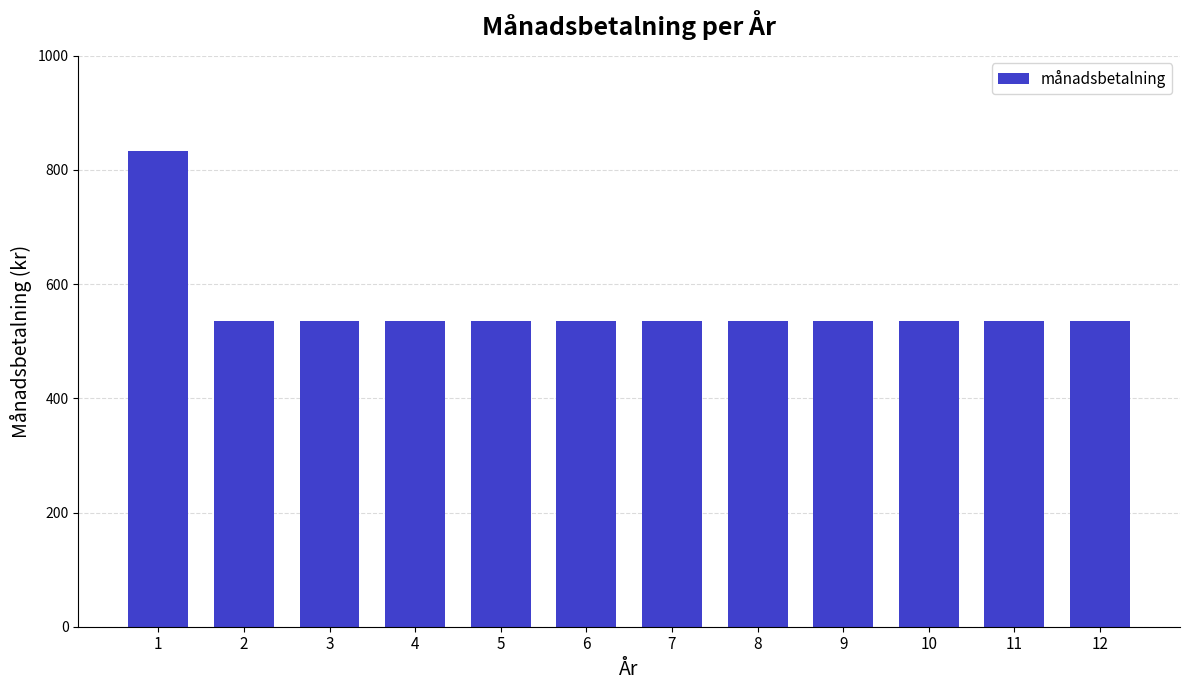

The chart shows a value of 128 at 5. True or false?

False